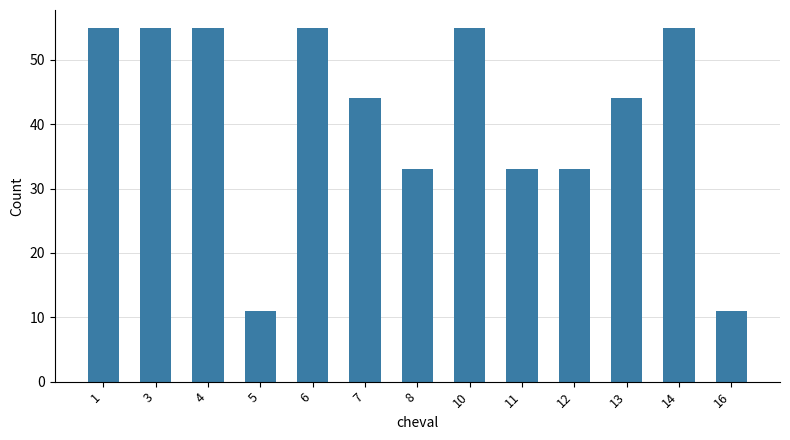

Is it true that the value at 1 is 84?

False